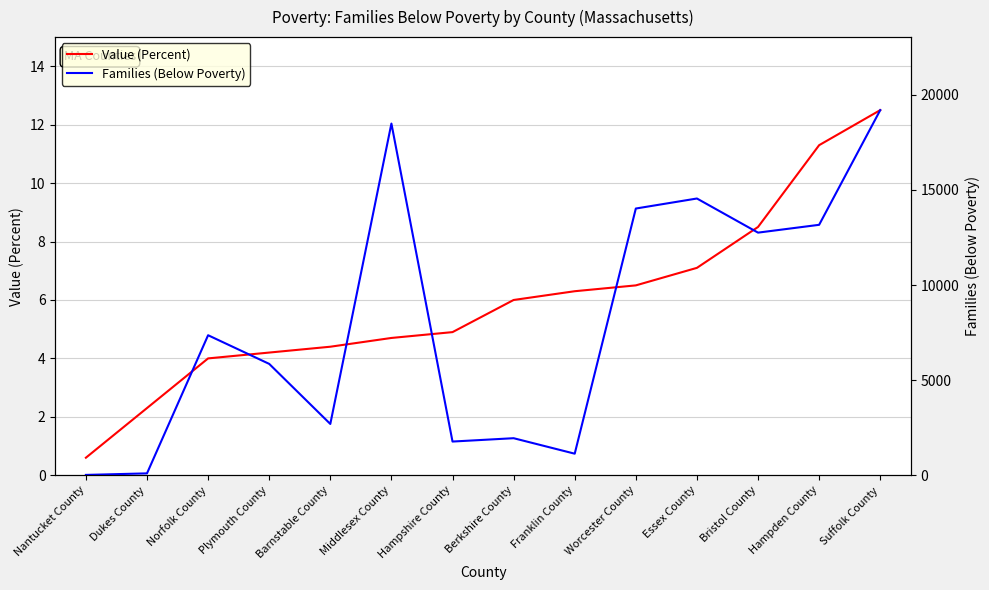

The value of Value (Percent) at Middlesex County is 4.7. True or false?

True